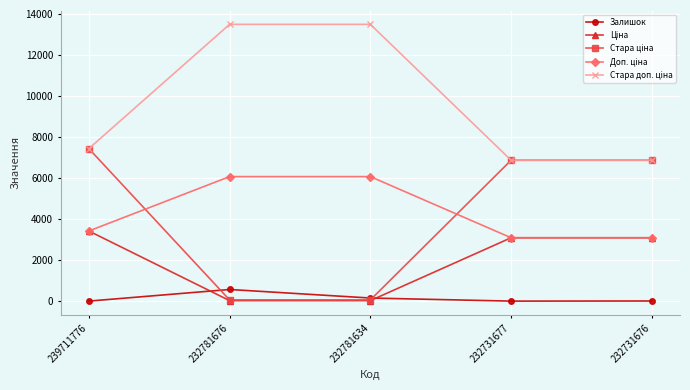

What is the maximum value for Залишок?

570.0